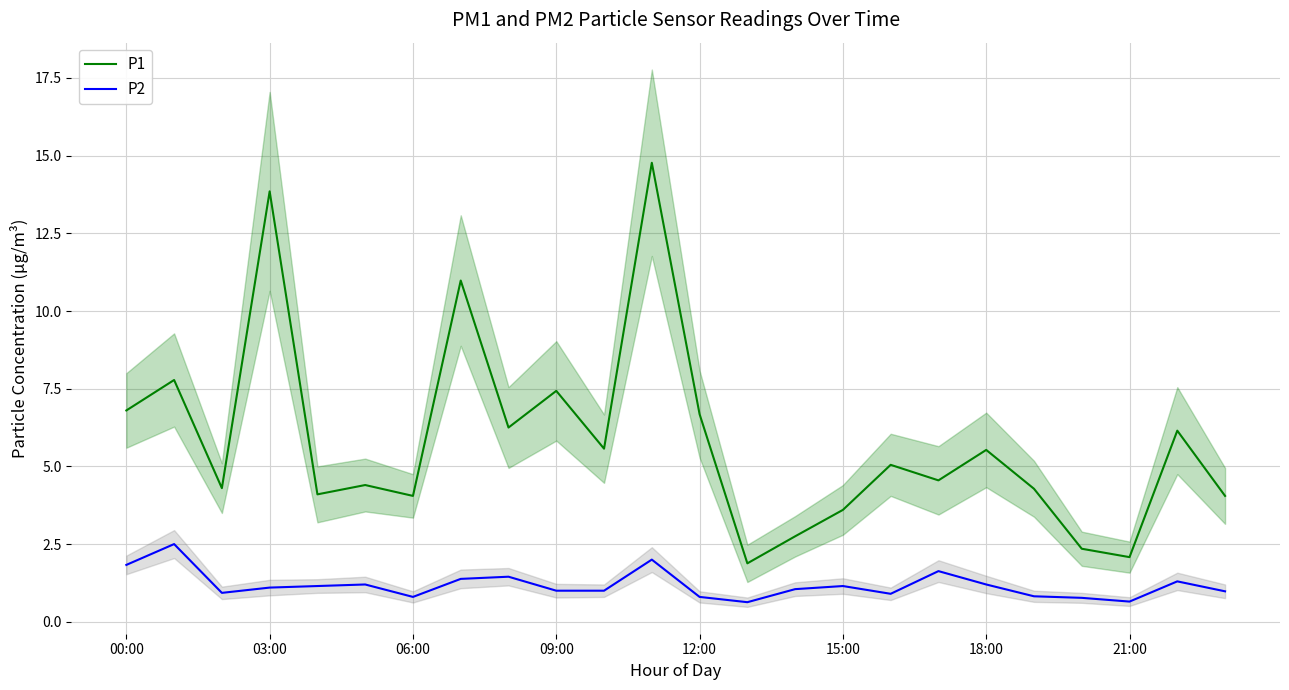

True or false: P2 and P1 cross at least once.

False